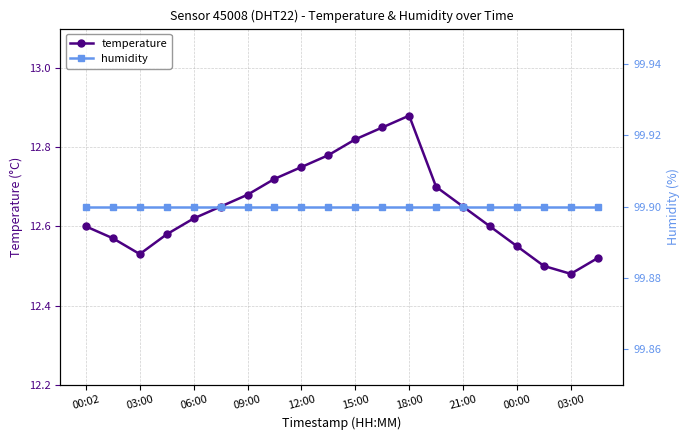

Between 09:00 and 14, which is larger?

14